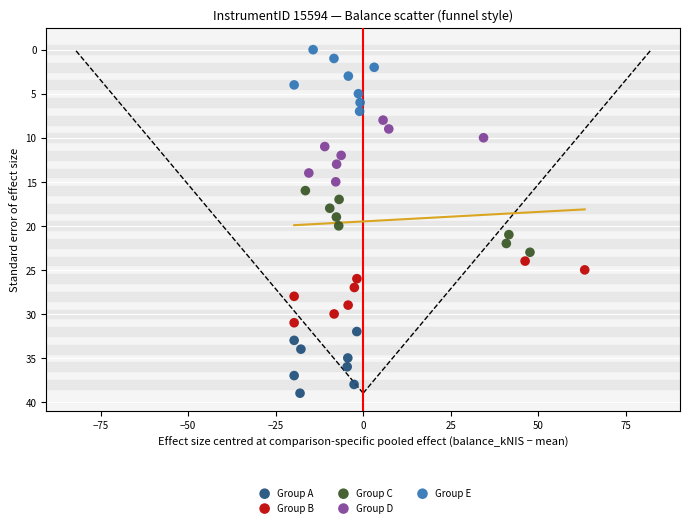

Which series reaches the minimum Y coordinate?

Group E